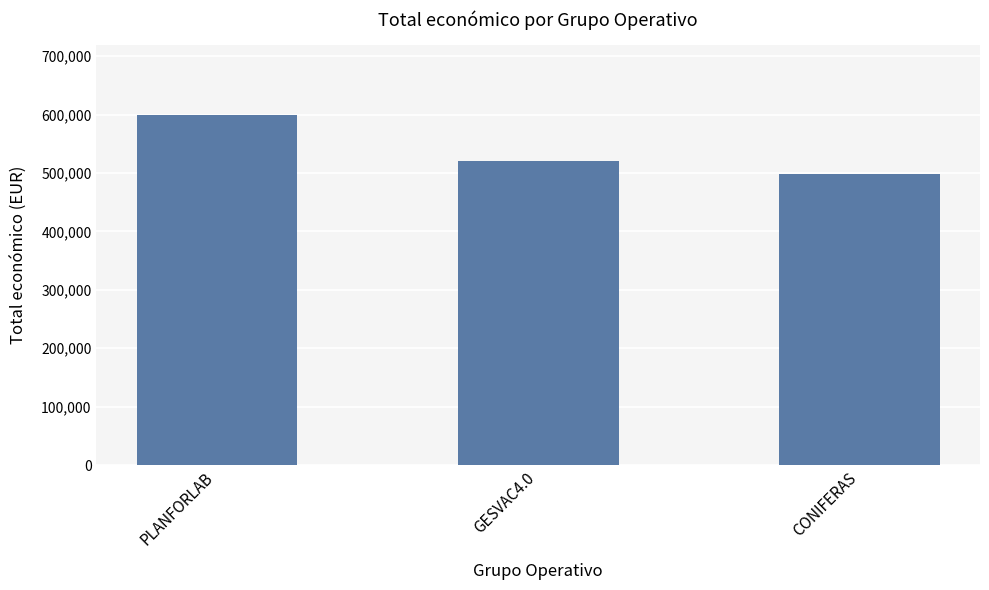

Reading left to right, transcribe all the data shown in this chart.

599134	520062	499059